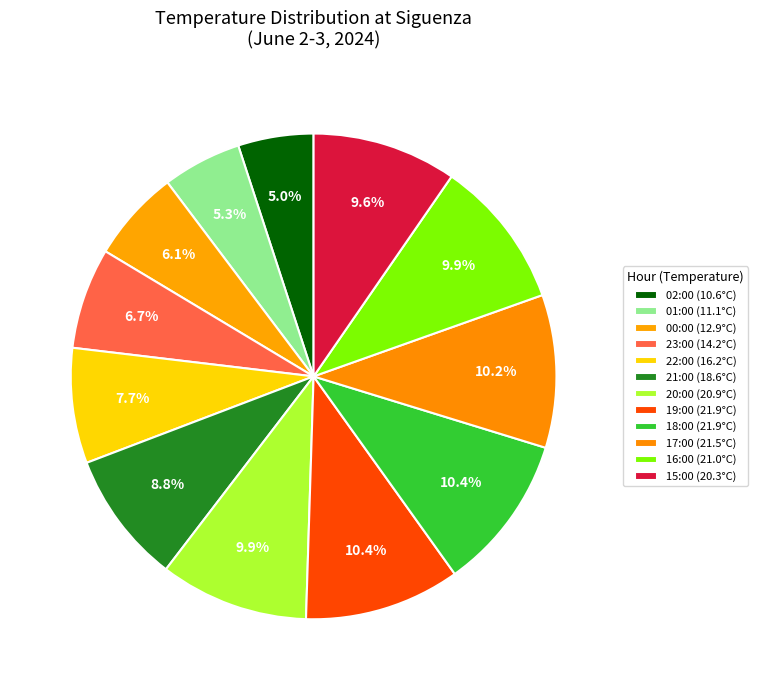

Count the number of slices in the pie.

12